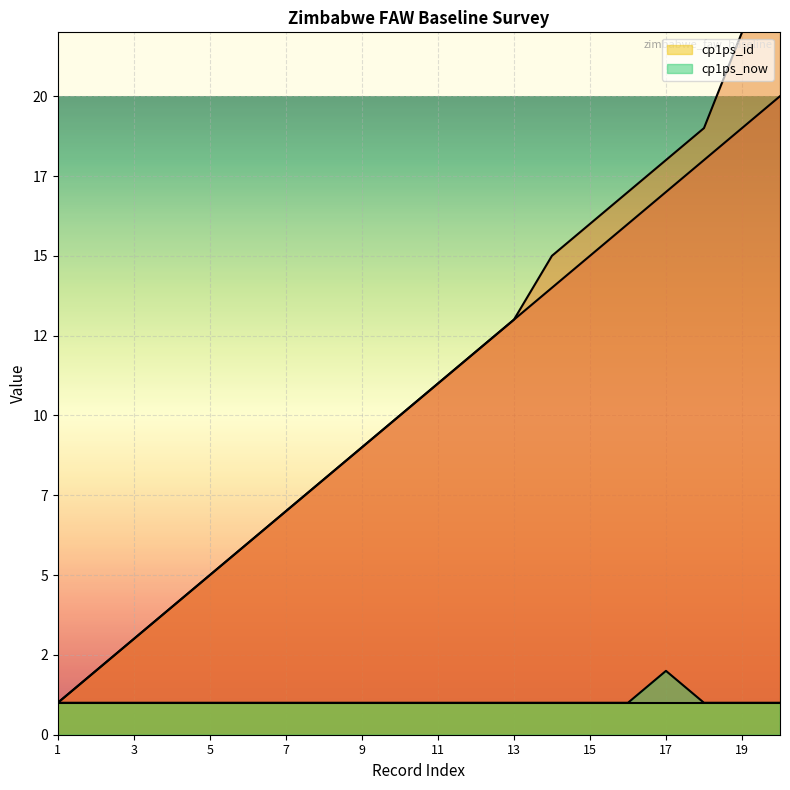

At which label is _index closest to 10?

10